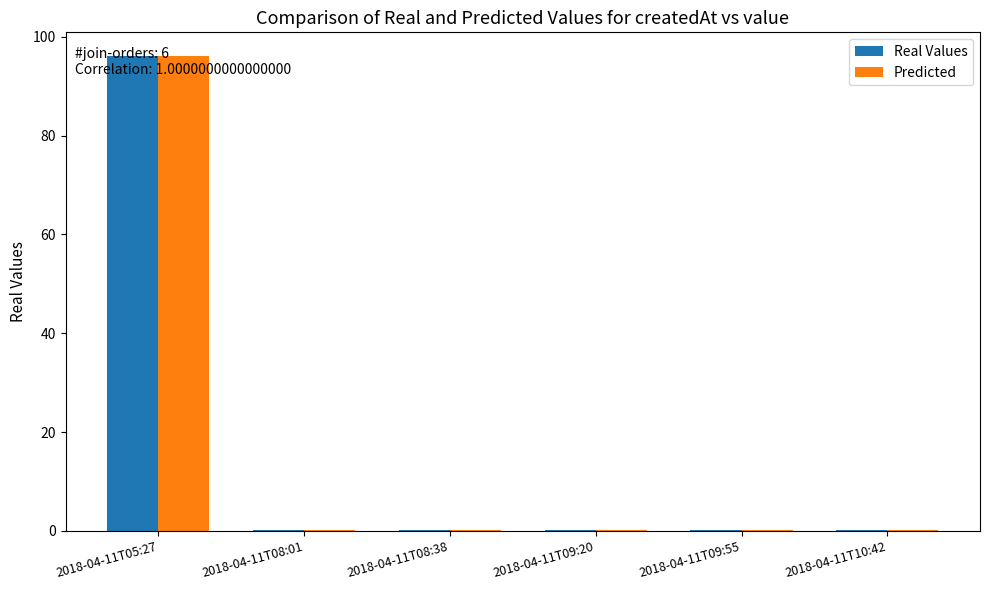

The Predicted series shows 0.1 at 2018-04-11T08:38. True or false?

True